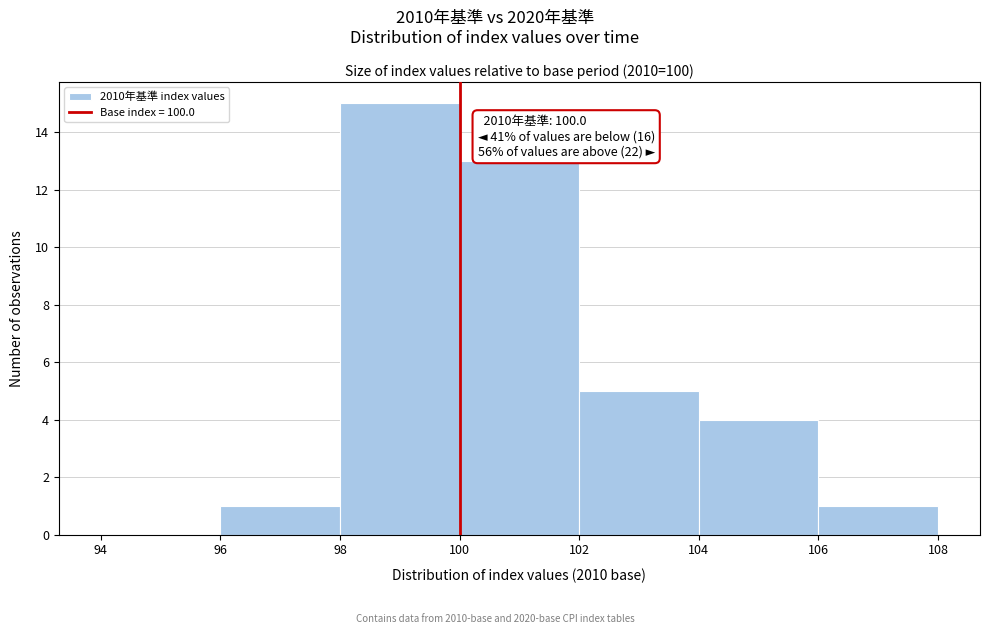

Which range on the x-axis has the tallest bar?

98 to 100